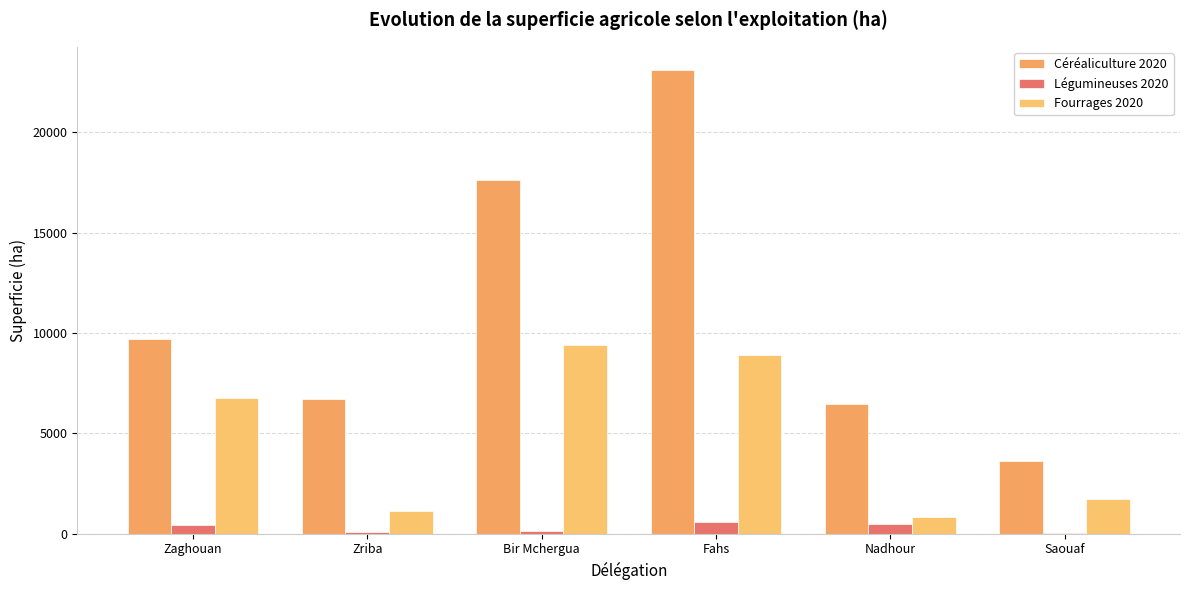

Rank the categories by Céréaliculture 2020 value from highest to lowest.

Fahs, Bir Mchergua, Zaghouan, Zriba, Nadhour, Saouaf